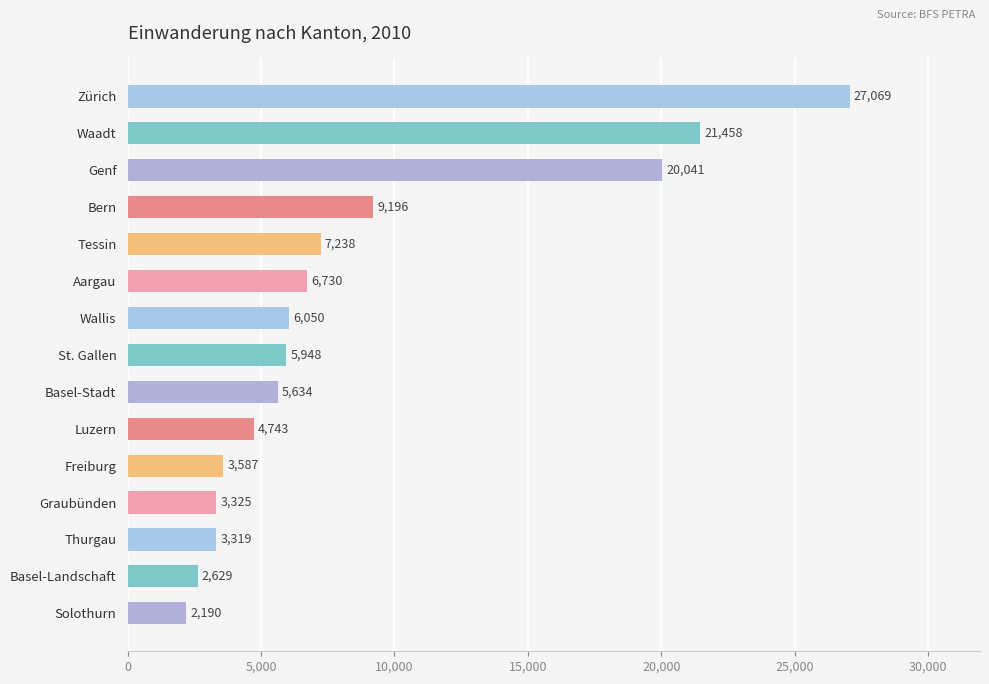

What is the value of the 14th bar from the top?

2629